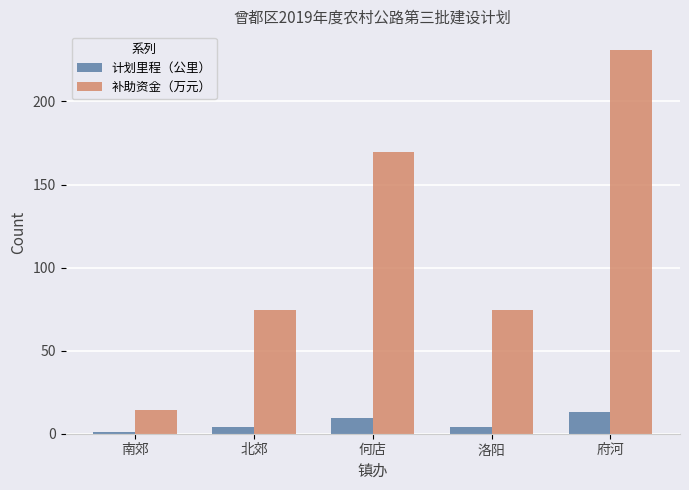

What value does the 补助资金（万元） series have at 何店?

169.6